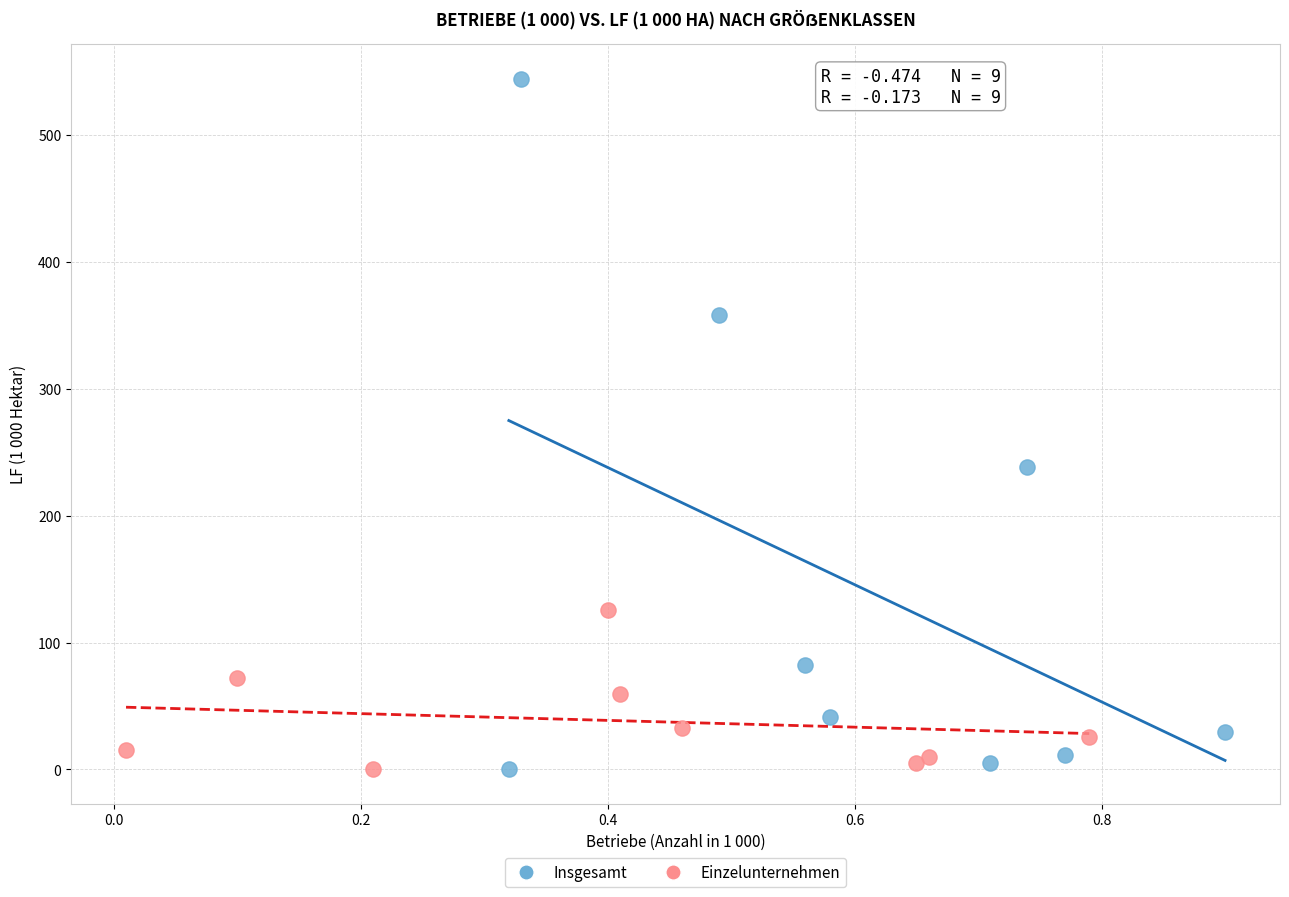

Which series reaches the maximum Y coordinate?

Insgesamt